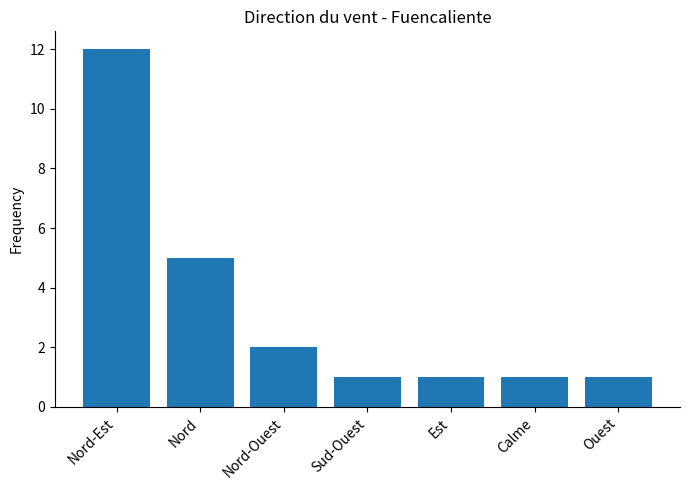

What is the approximate value at Ouest?

1